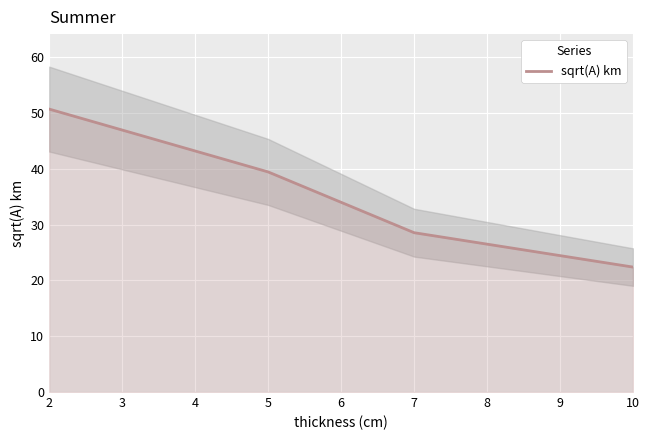

How many data points are less than 39?

2